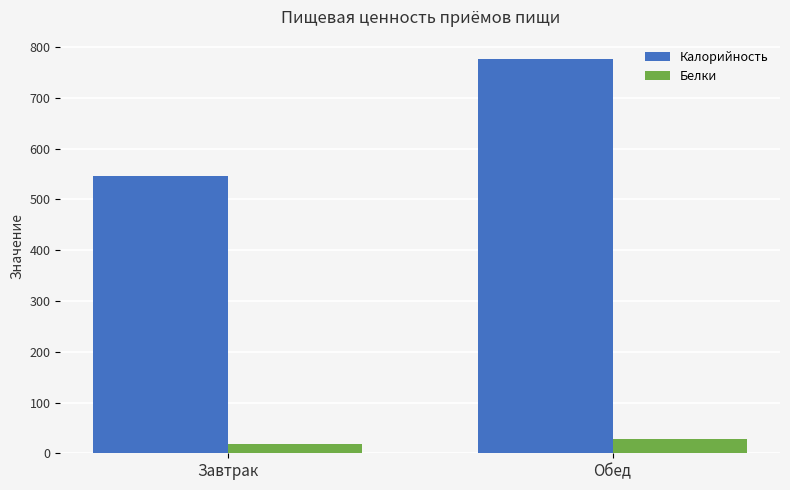

What is the value of the Калорийность bar at the 2nd from the left?

776.0